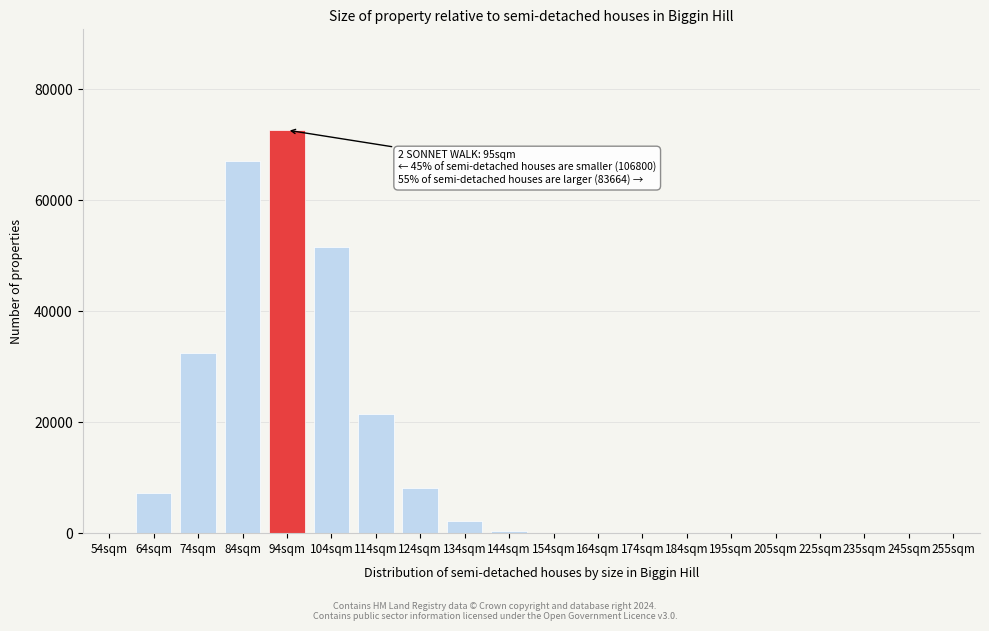

The value at 134sqm is 2152. True or false?

True